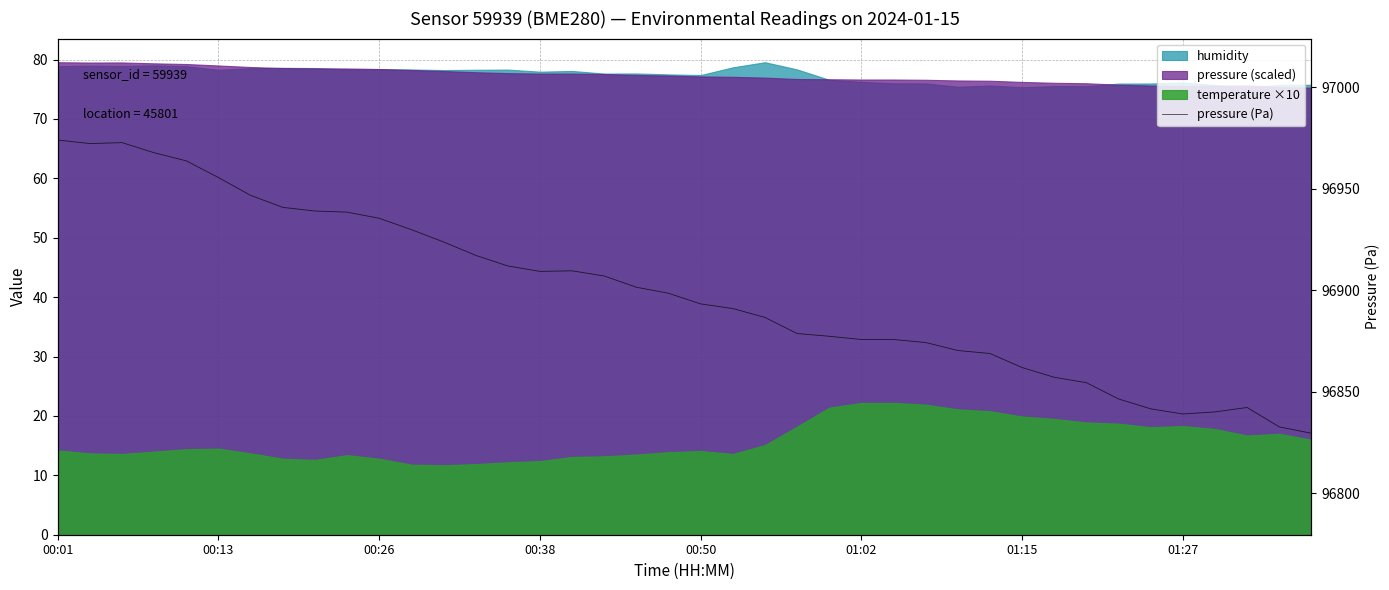

What is the value of the 24th point from the left?

96878.6